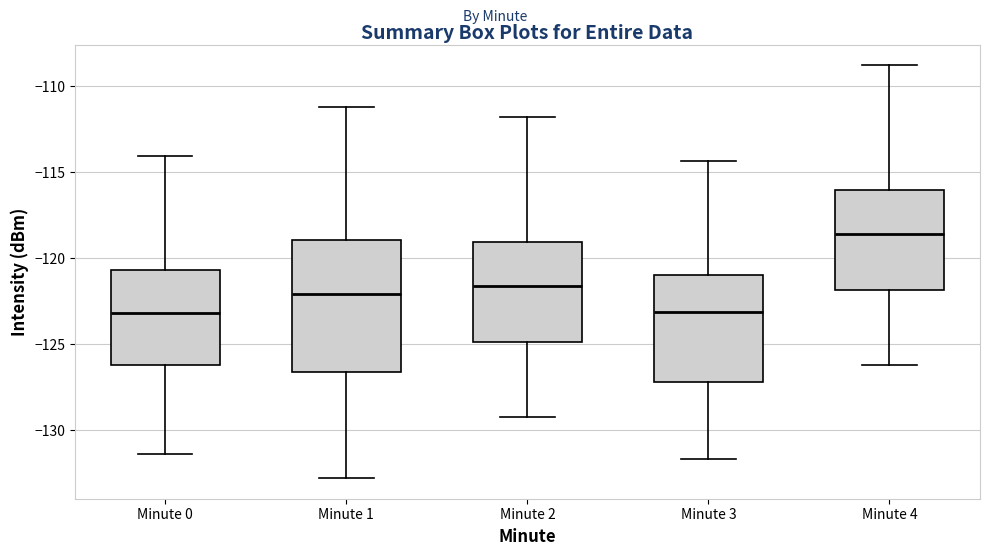

Reading left to right, read every box against the y-axis: the position of its median line, the range the box covers, and the ends of its whiskers. The values are not printed on the chart, so give them approximately, as read against the axis.

Minute 0: median -123.0, box -126.0 to -120.5, whiskers -131.5 to -114.0
Minute 1: median -122.0, box -126.5 to -119.0, whiskers -133.0 to -111.0
Minute 2: median -121.5, box -125.0 to -119.0, whiskers -129.0 to -112.0
Minute 3: median -123.0, box -127.0 to -121.0, whiskers -131.5 to -114.5
Minute 4: median -118.5, box -122.0 to -116.0, whiskers -126.0 to -109.0